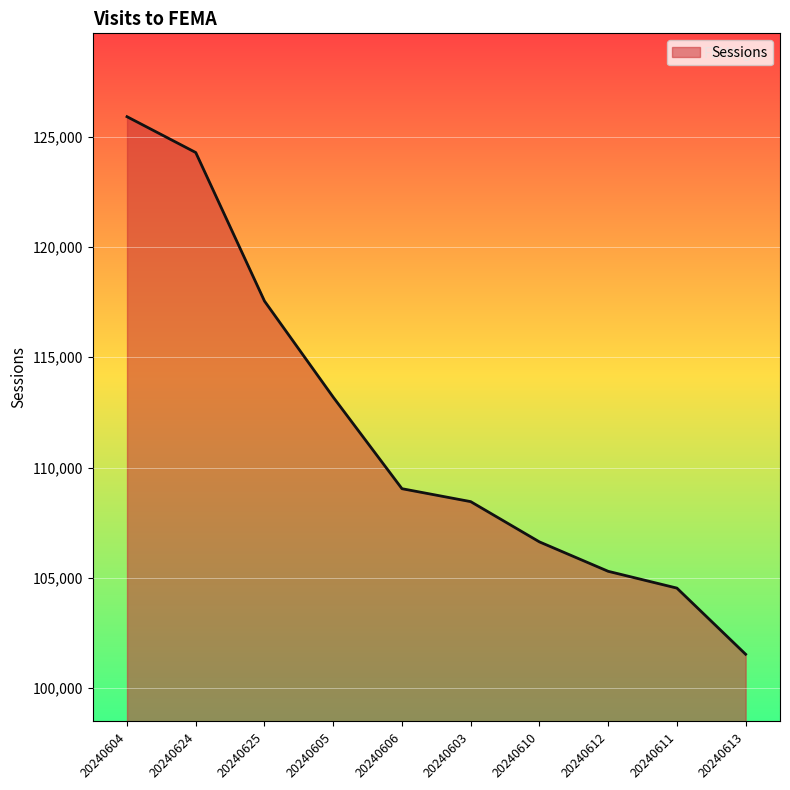

Reading left to right, extract all data points from this chart.

20240604=125898	20240624=124274	20240625=117543	20240605=113189	20240606=109042	20240603=108456	20240610=106632	20240612=105299	20240611=104538	20240613=101540